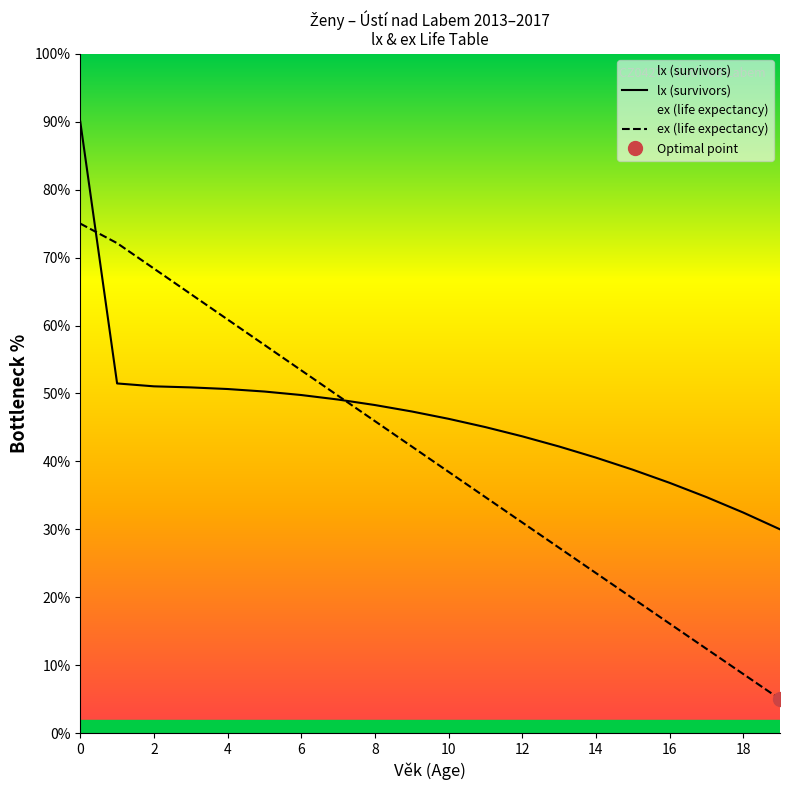

What is the value of the ex (life expectancy) point at the 20th from the left?

5.0